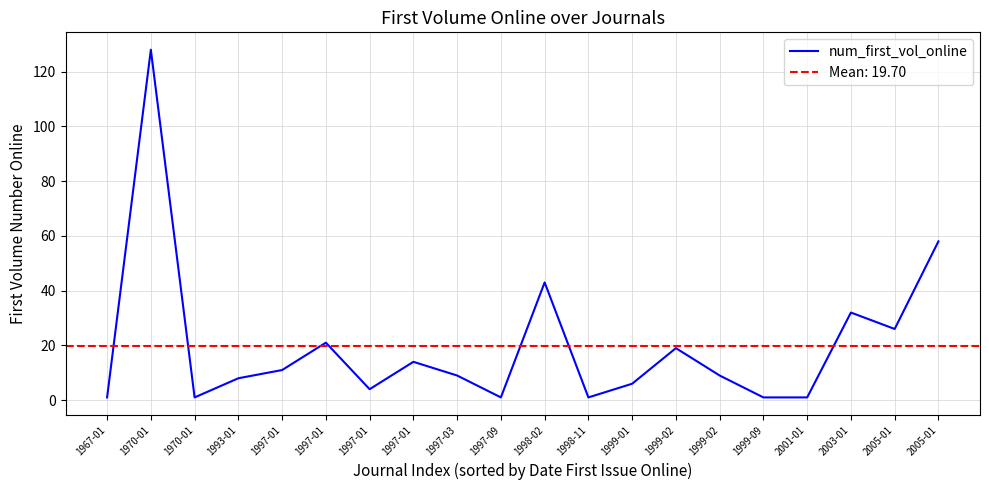

Is it true that the value at 1970-01 is 78?

False